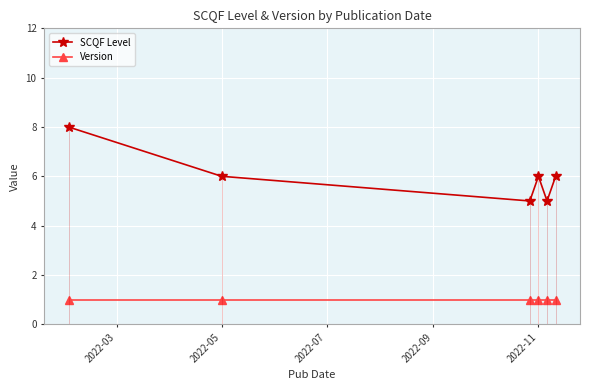

What is the sum of all SCQF Level values?

36